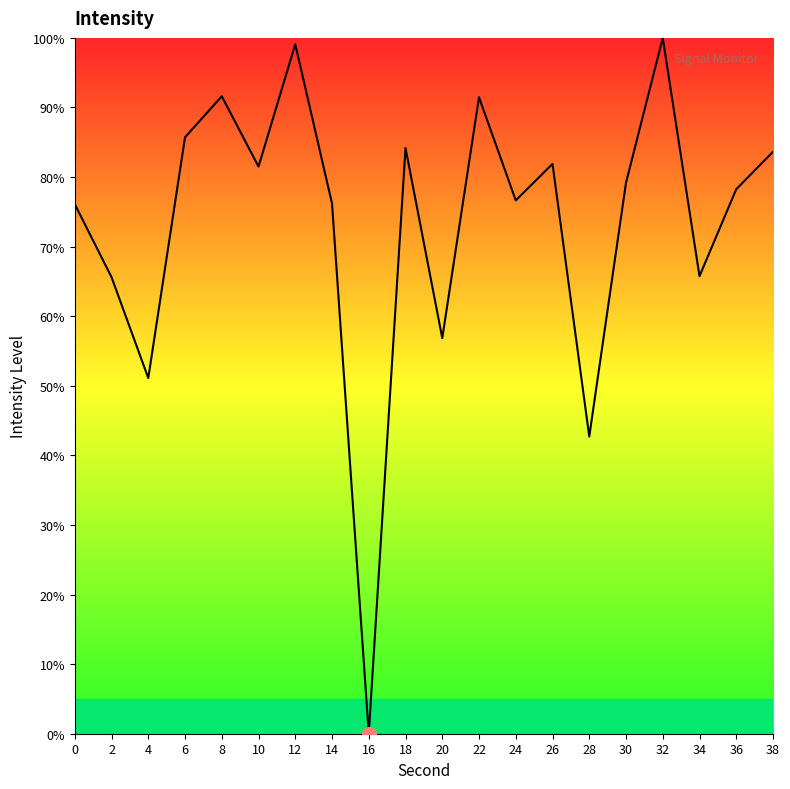

How many lines are shown in the chart?

1